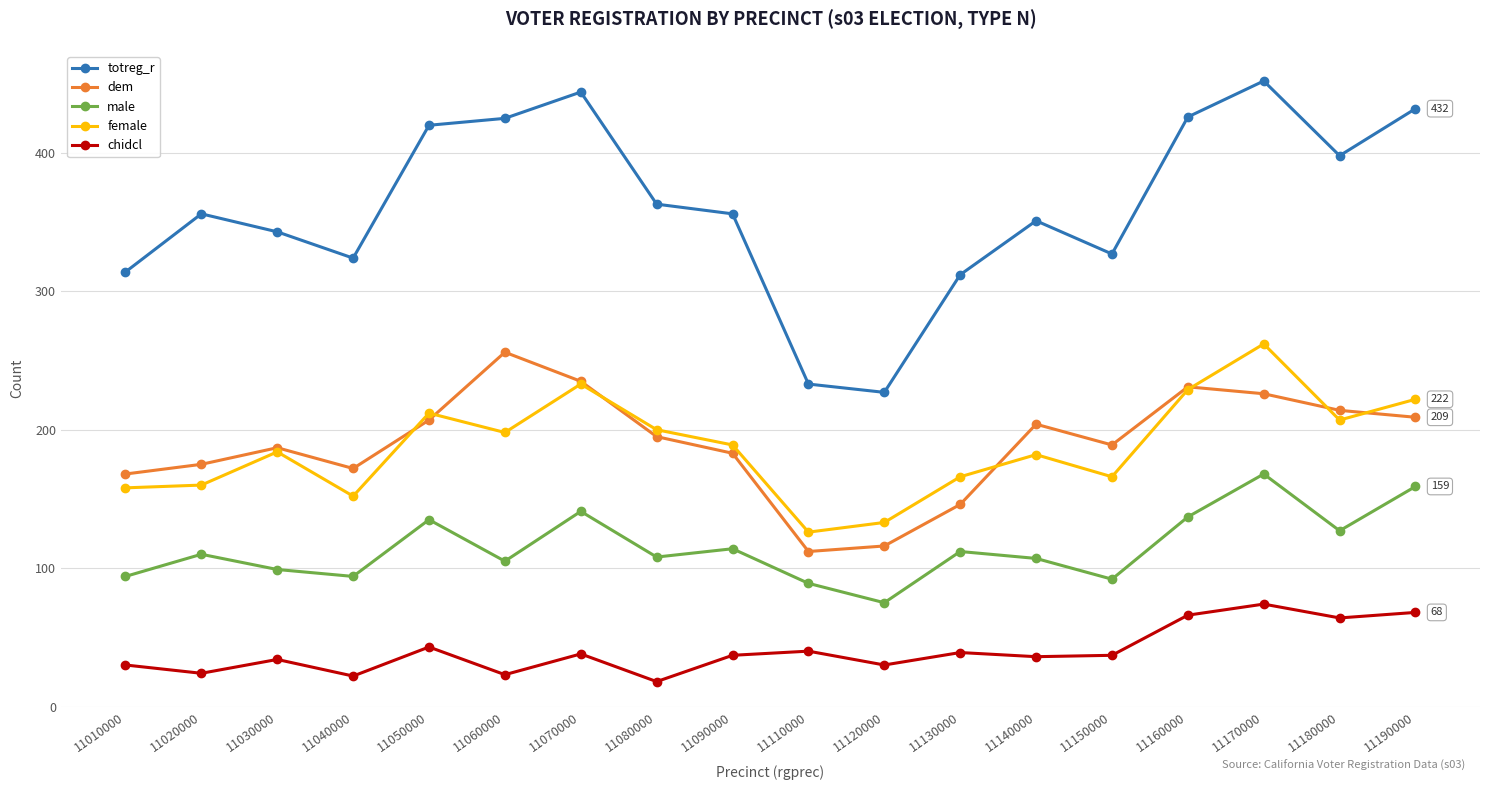

Is the value of totreg_r at 11080000 greater than the value of female at 11020000?

Yes